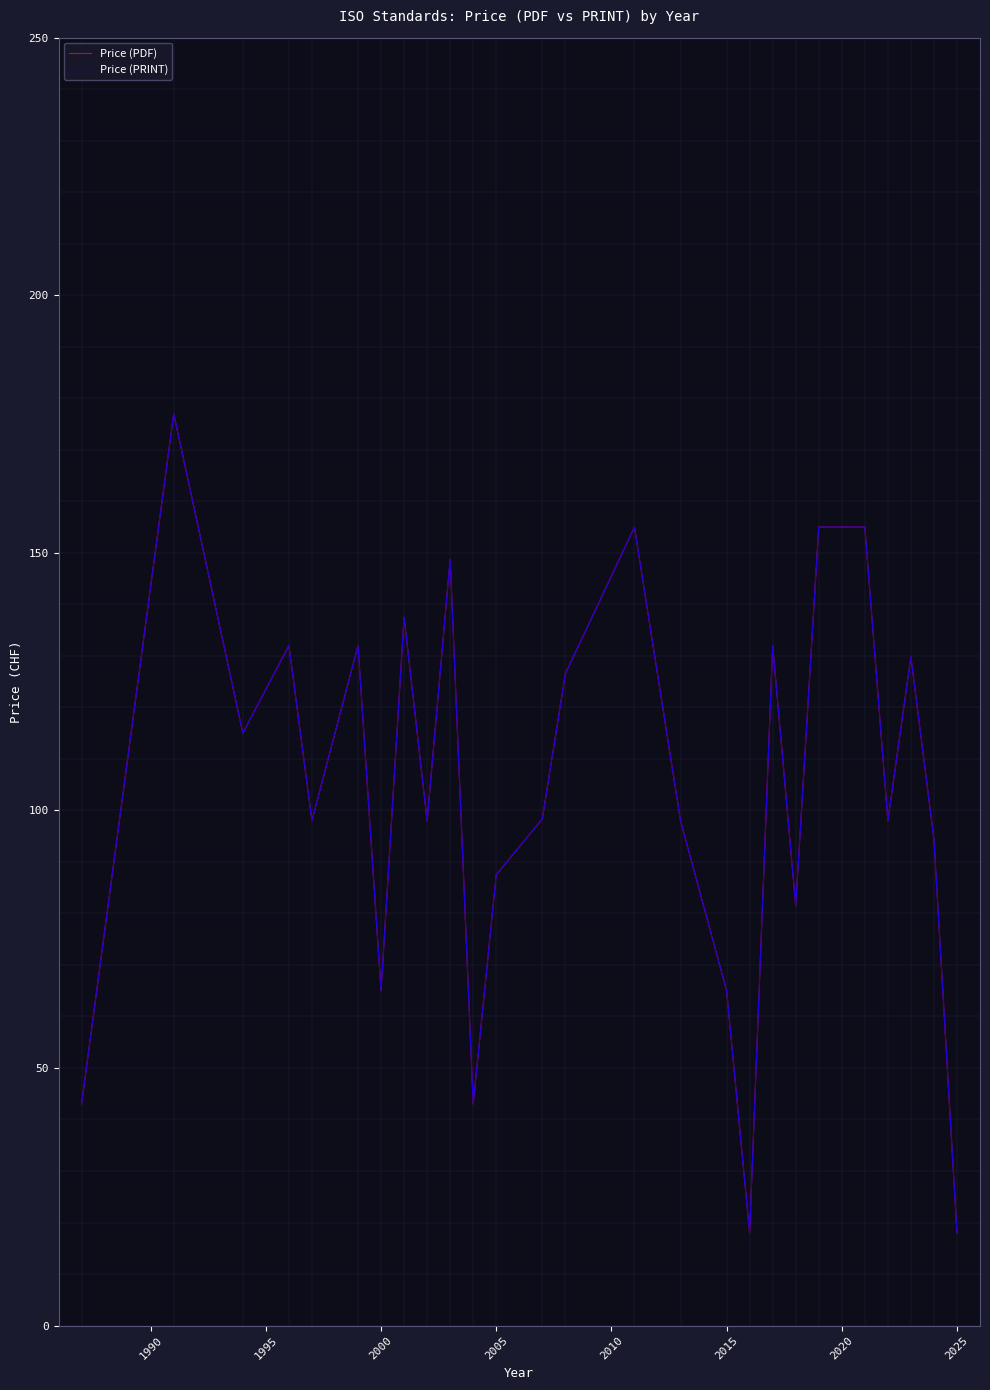

Does the chart display data point markers on the line(s)?

No